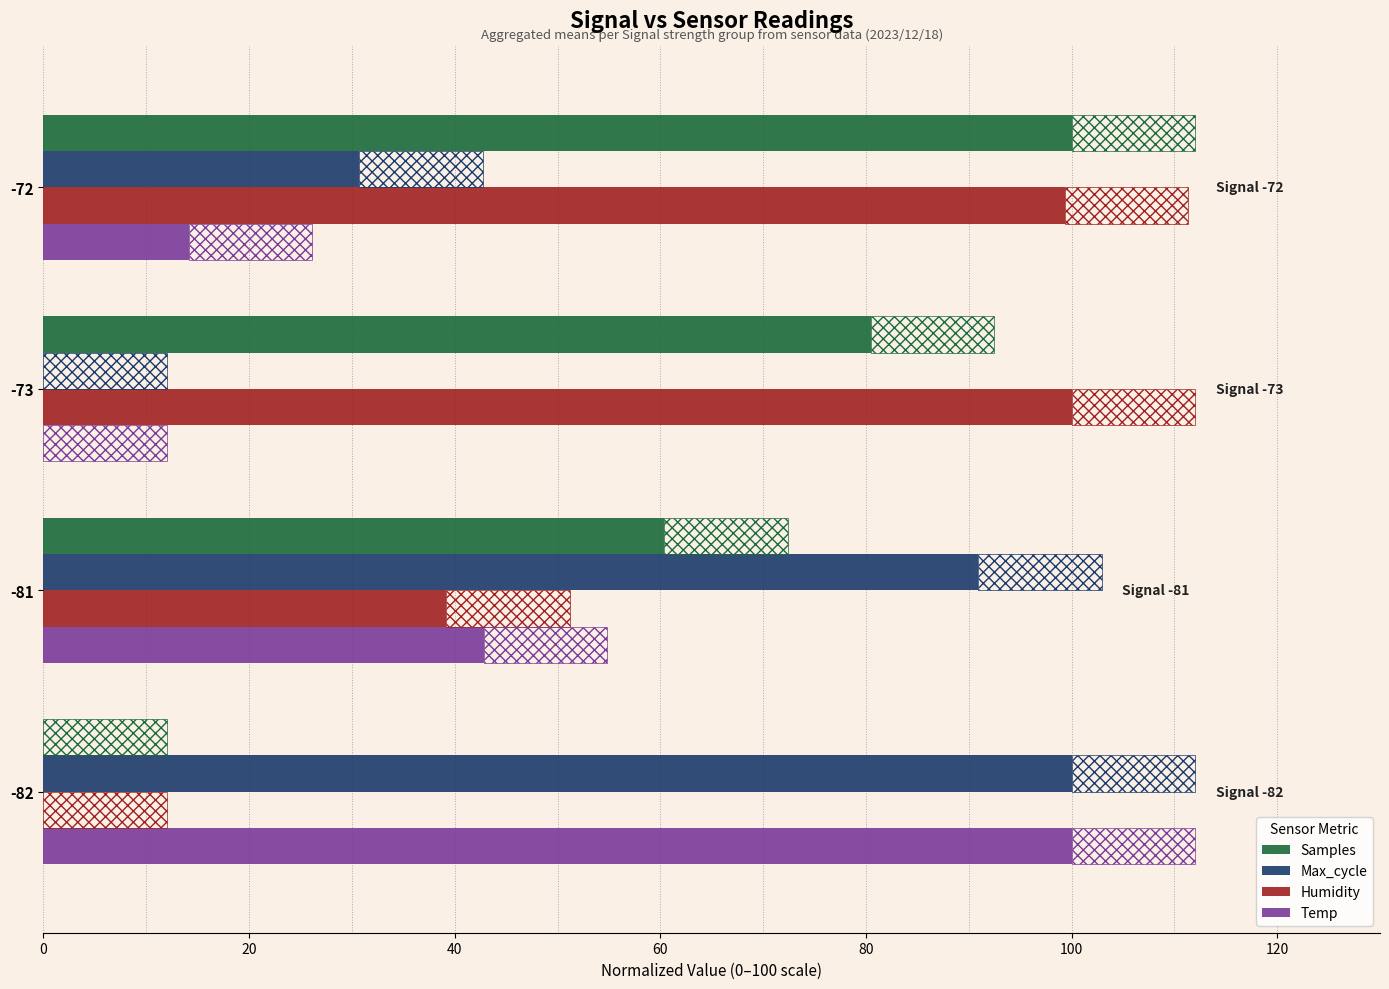

At which label does Samples reach its peak?

-72